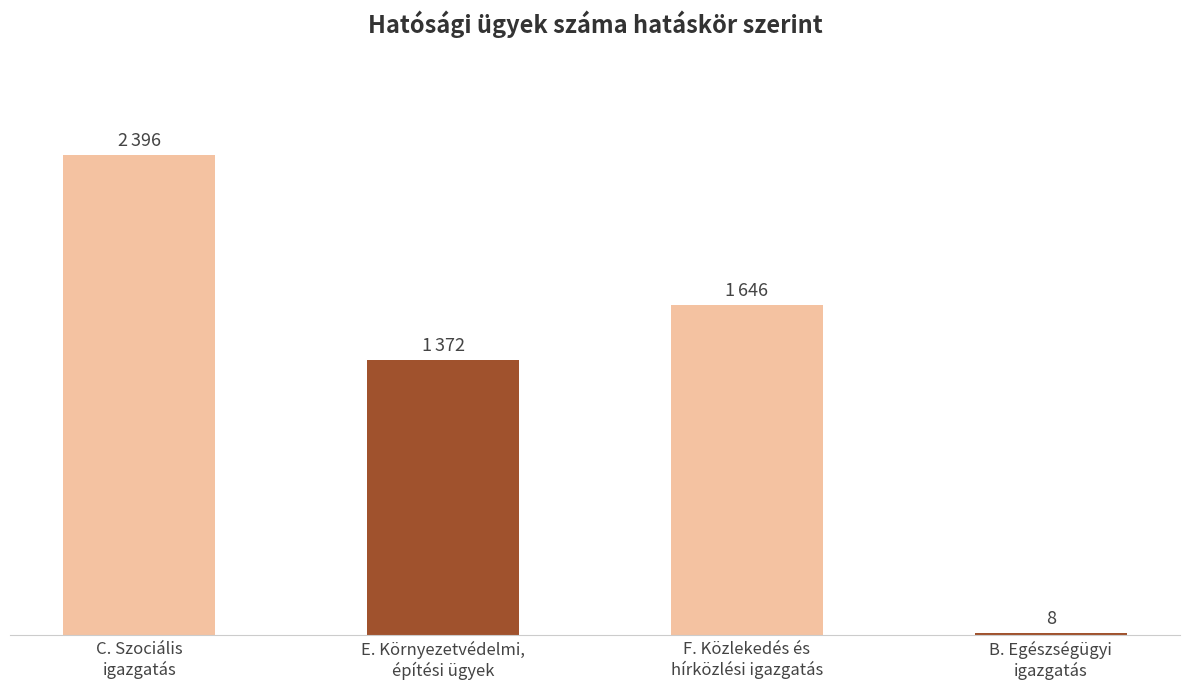

Are the bars horizontal?

No